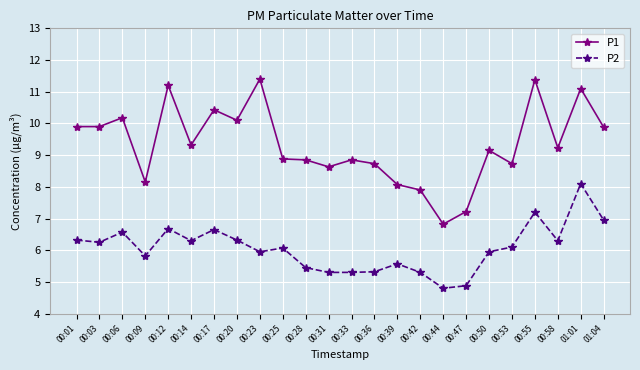

Rank the series at 00:28 from highest to lowest value.

P1, P2